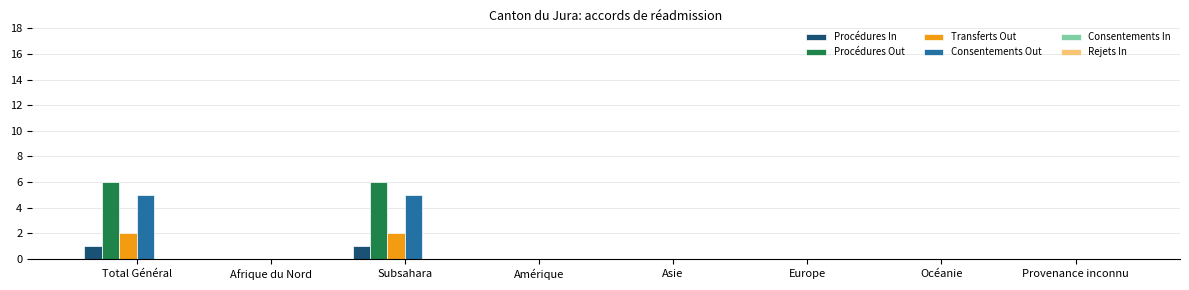

How many Consentements Out values are between 0 and 5?

8